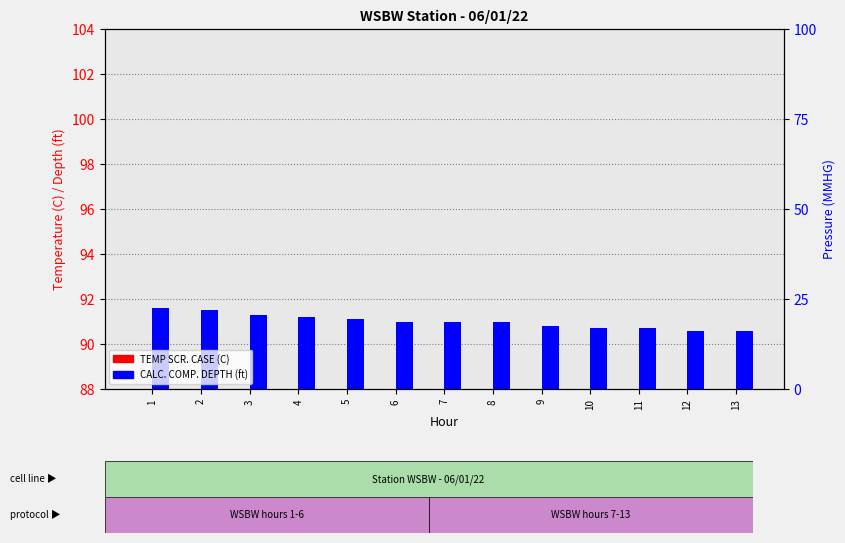

Which series has the largest total across all categories?

CALC. COMP. DEPTH (ft)